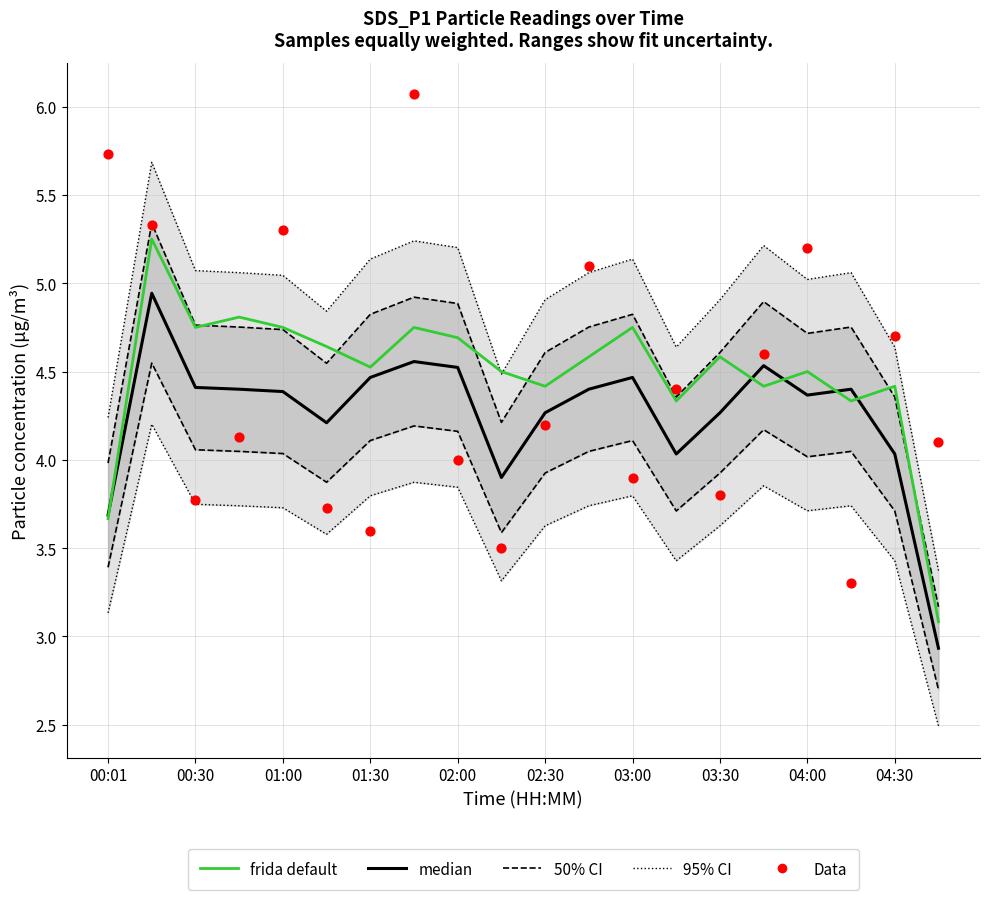

What are all the series names shown in the legend?

95% CI, 50% CI, median, frida default, Data